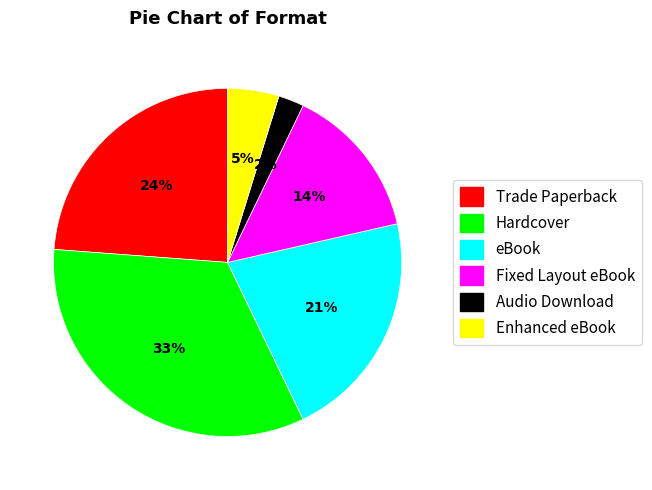

Does Fixed Layout eBook account for over 50% of the chart?

No